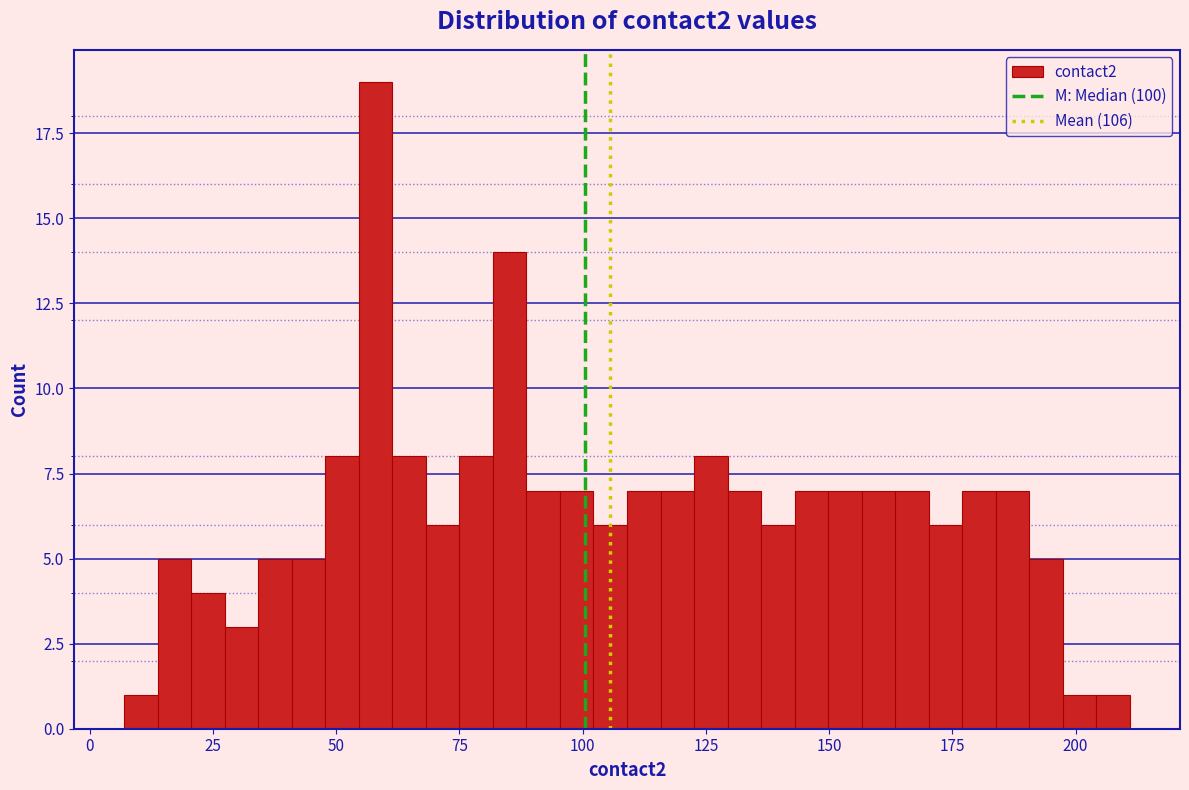

Around what value on the x-axis is the tallest bar? Give the approximate position of its centre, as read against the axis.

60